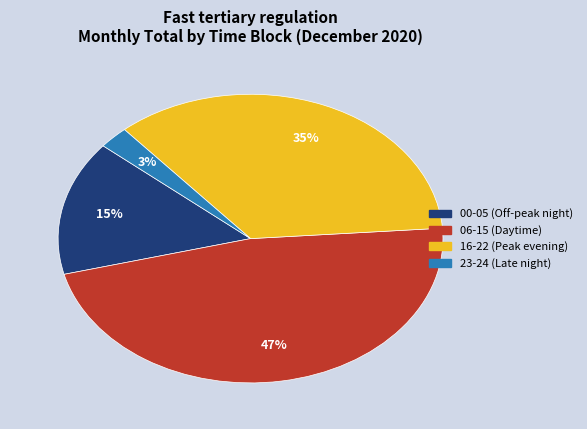

Do 06-15 (Daytime) and 00-05 (Off-peak night) together represent more than half of the pie?

Yes